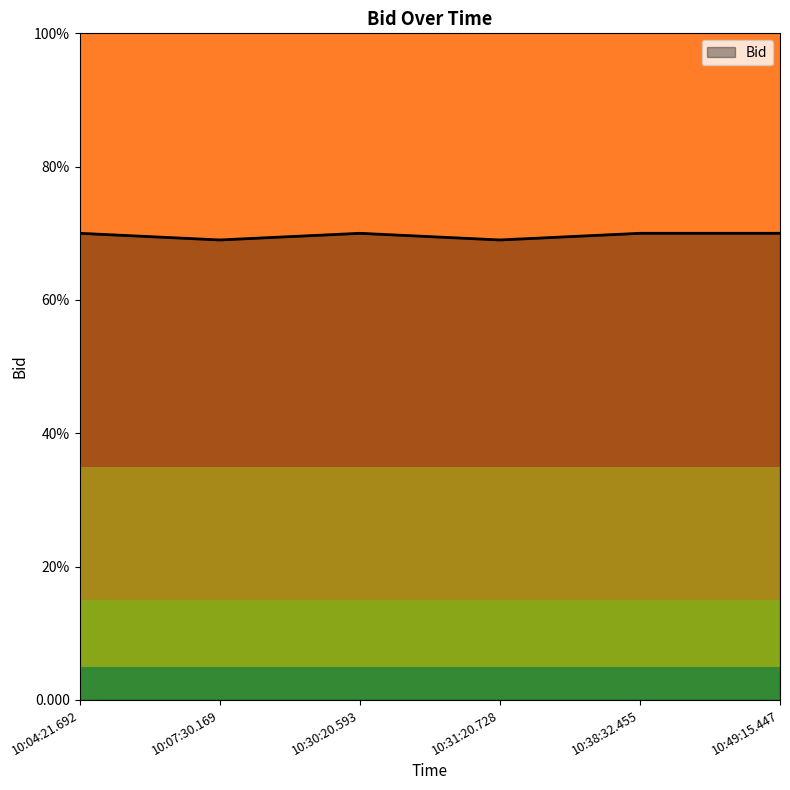

What is the label of the 4th point from the left?

10:31:20.728